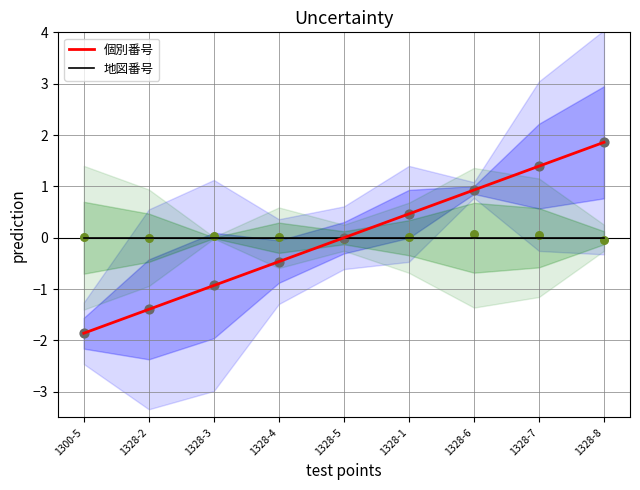

Which series has the largest total across all categories?

個別番号